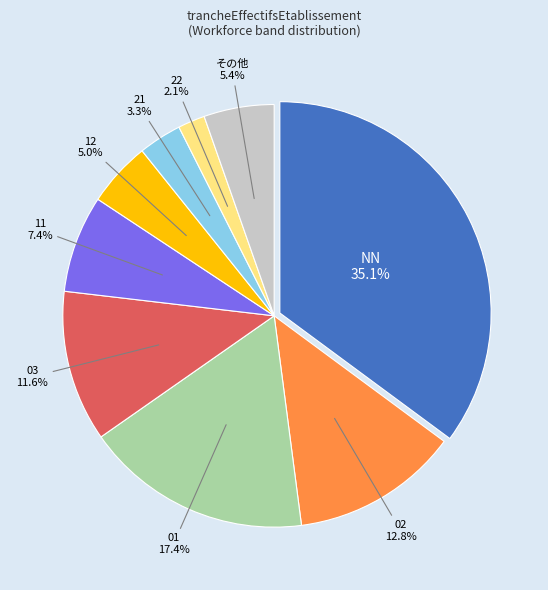

To the nearest percent, what is the average slice percentage?

11%